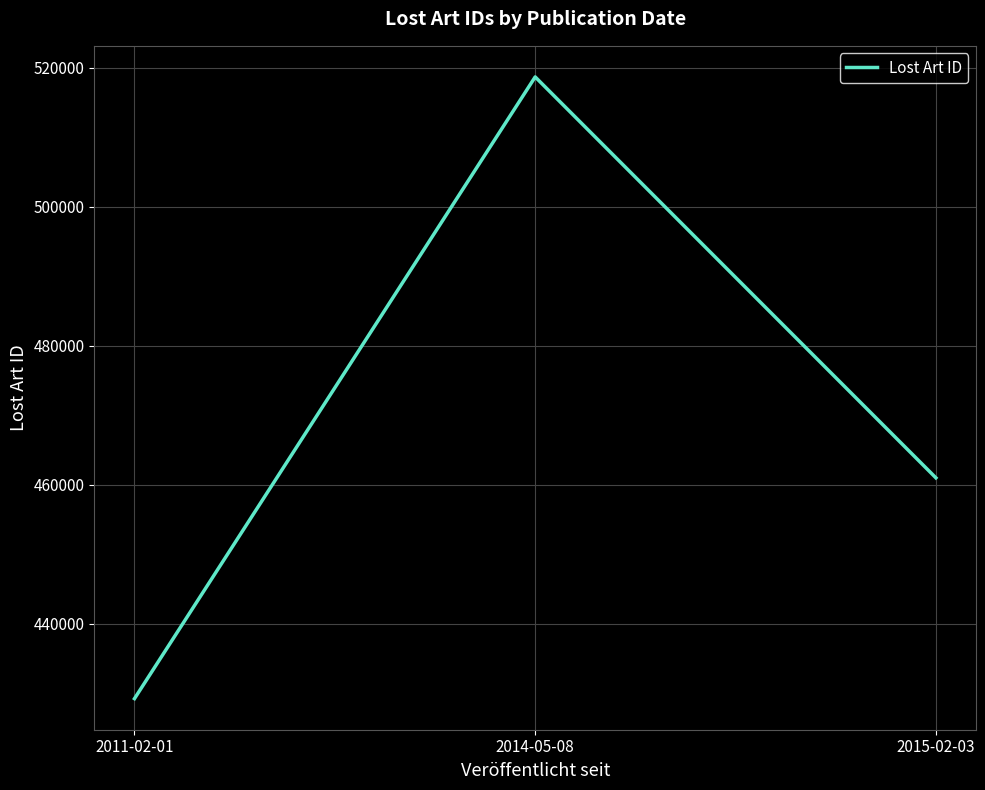

What is the minimum value shown in the chart?

429245